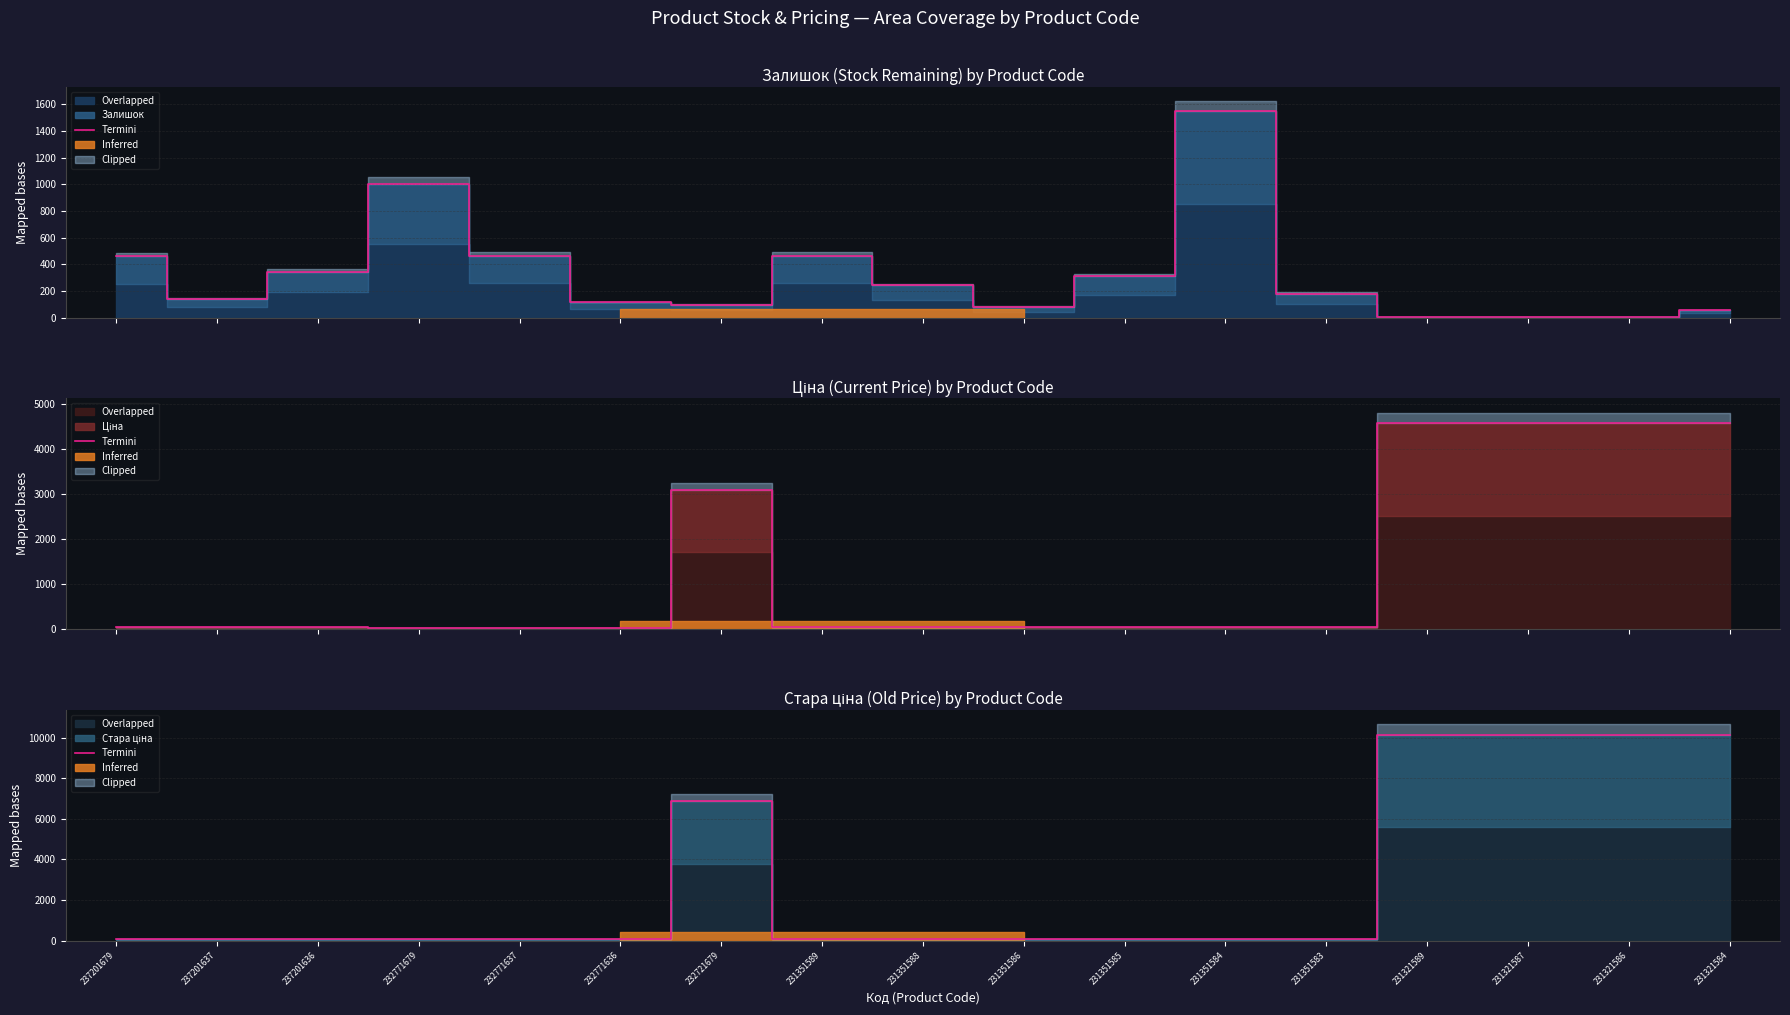

Is it true that the value at 231321584 is 10158.6?

True